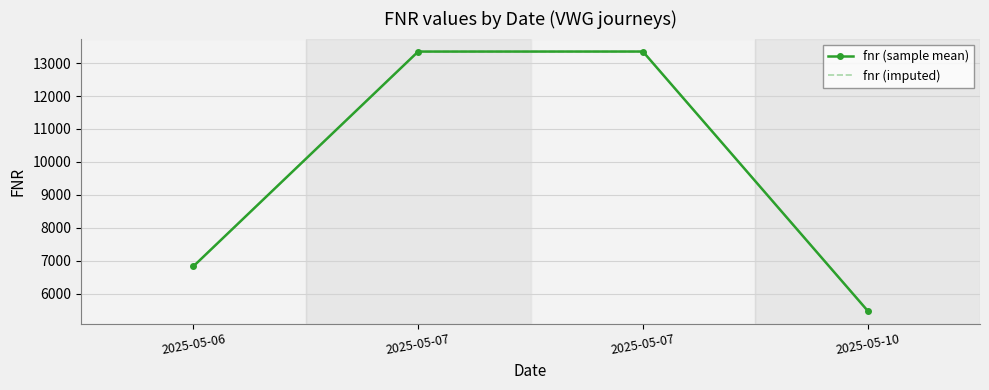

True or false: fnr (imputed) has more than 1 interior local peaks.

False